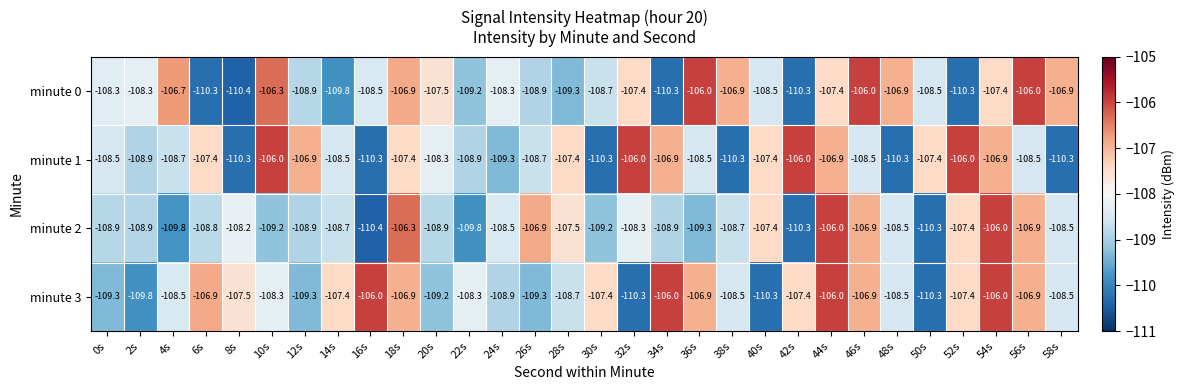

Between 46s and 58s, which series saw the biggest shift?

minute 1